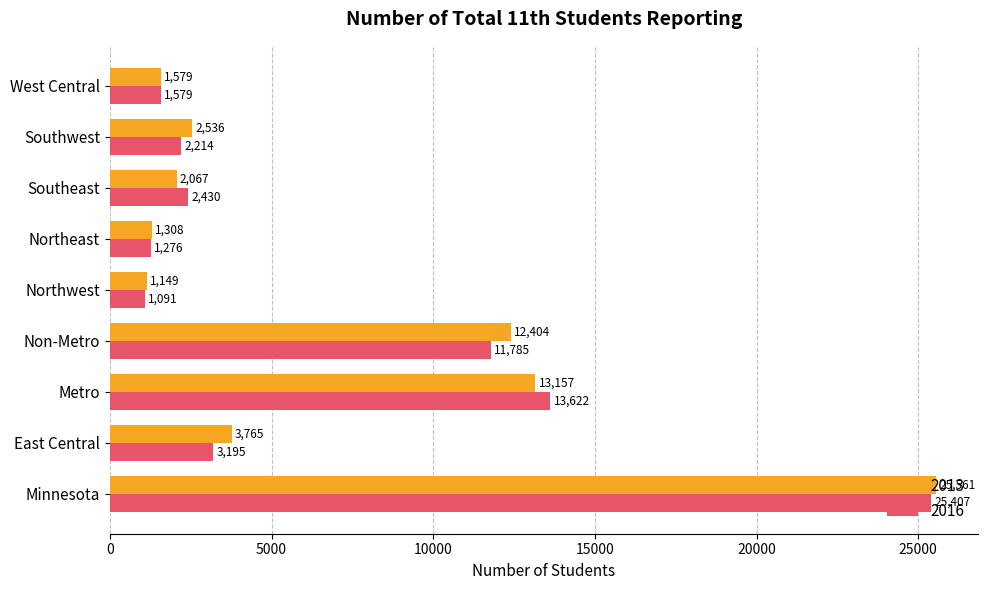

At which category does the chart reach its peak across all series?

Minnesota